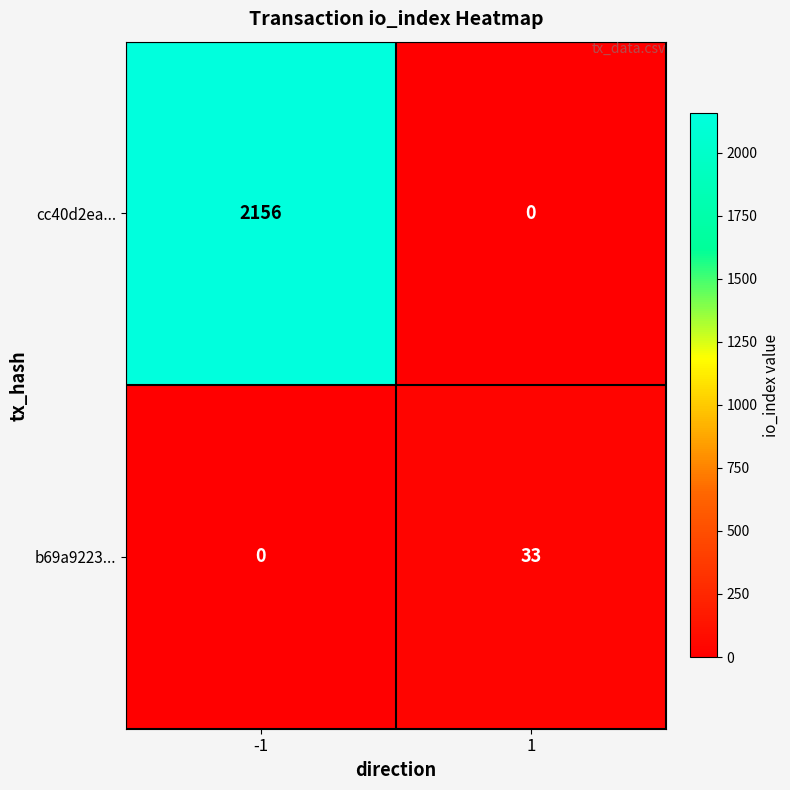

Between -1 and 1, which series saw the biggest shift?

cc40d2ea...